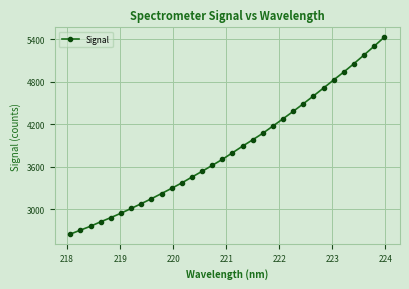

What is the sum of all values?

123285.7